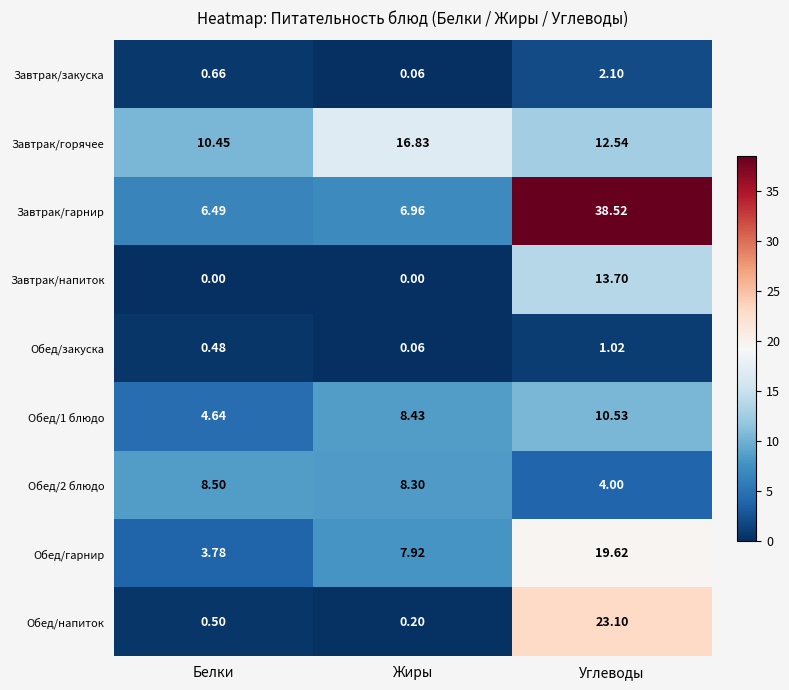

Is the value of Завтрак/напиток at Углеводы greater than the value of Обед/напиток at Белки?

Yes